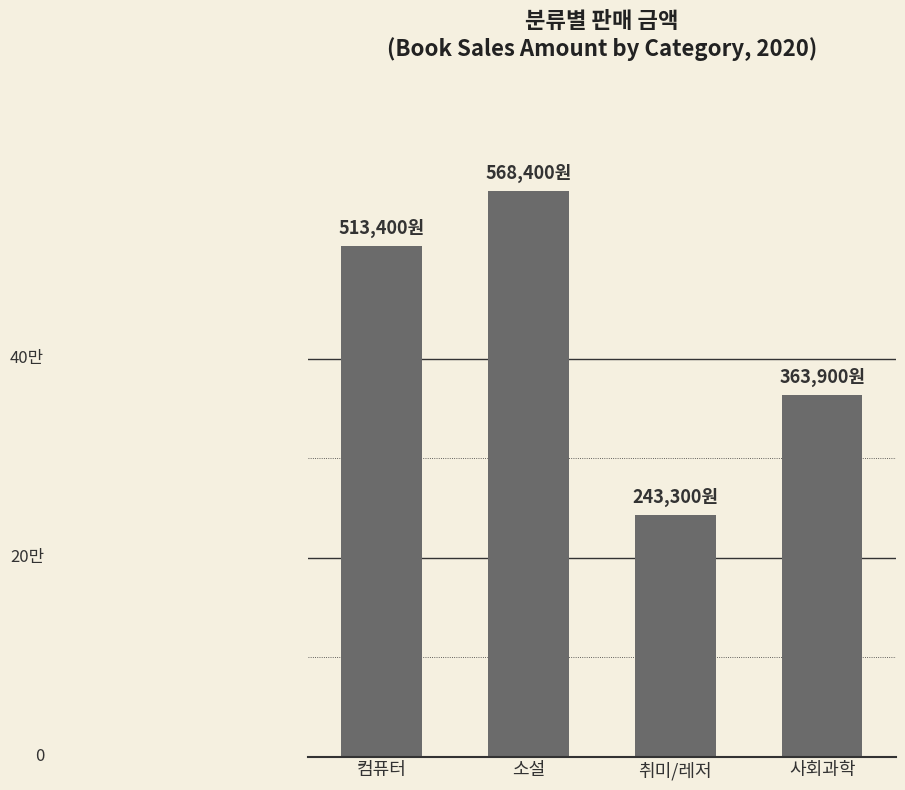

At which category does the chart reach its peak across all series?

소설